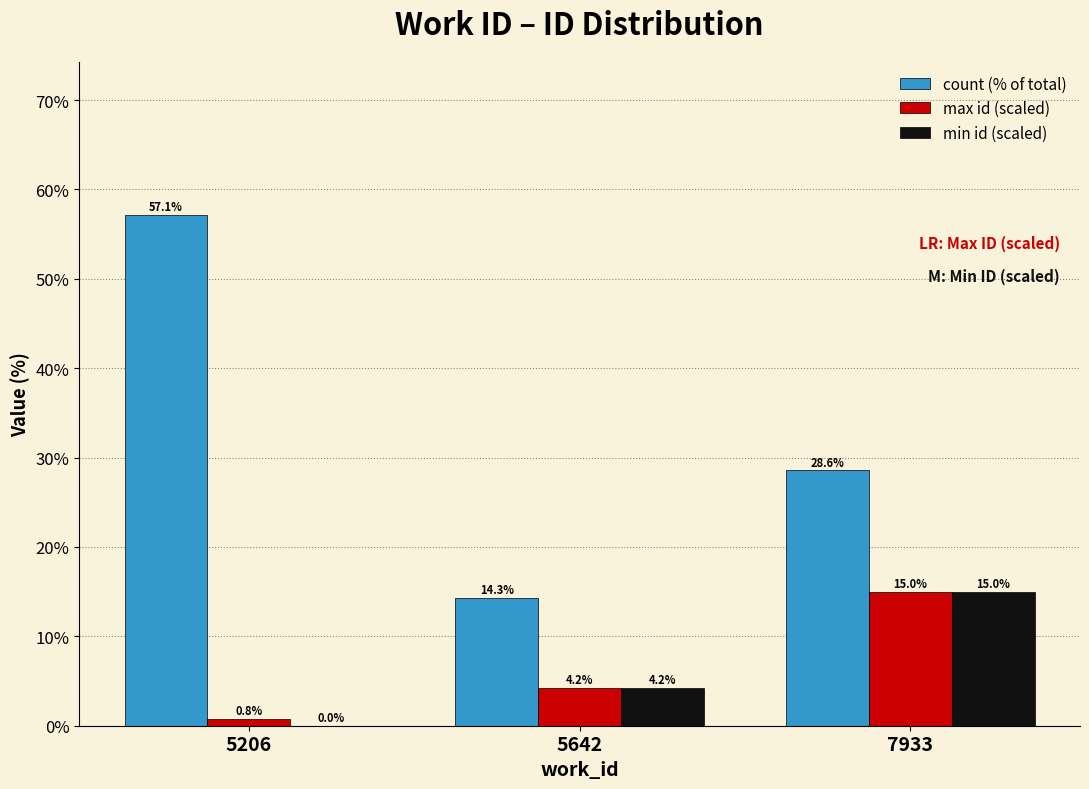

True or false: count (% of total) has a value of 57.1 at 5206.

True